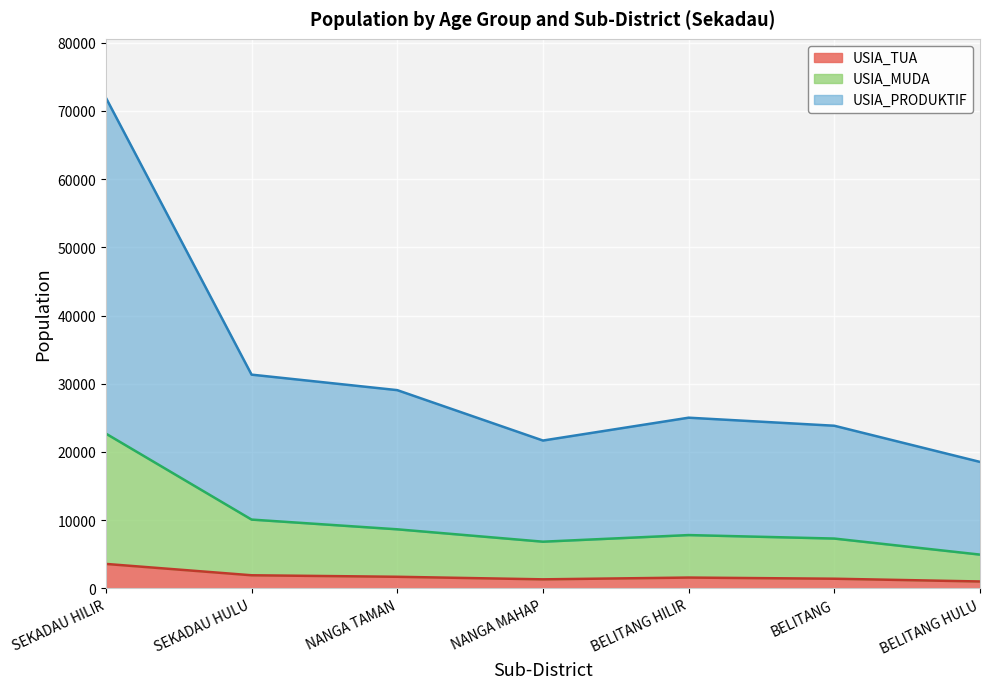

At which category does USIA_MUDA reach its first local valley?

NANGA MAHAP